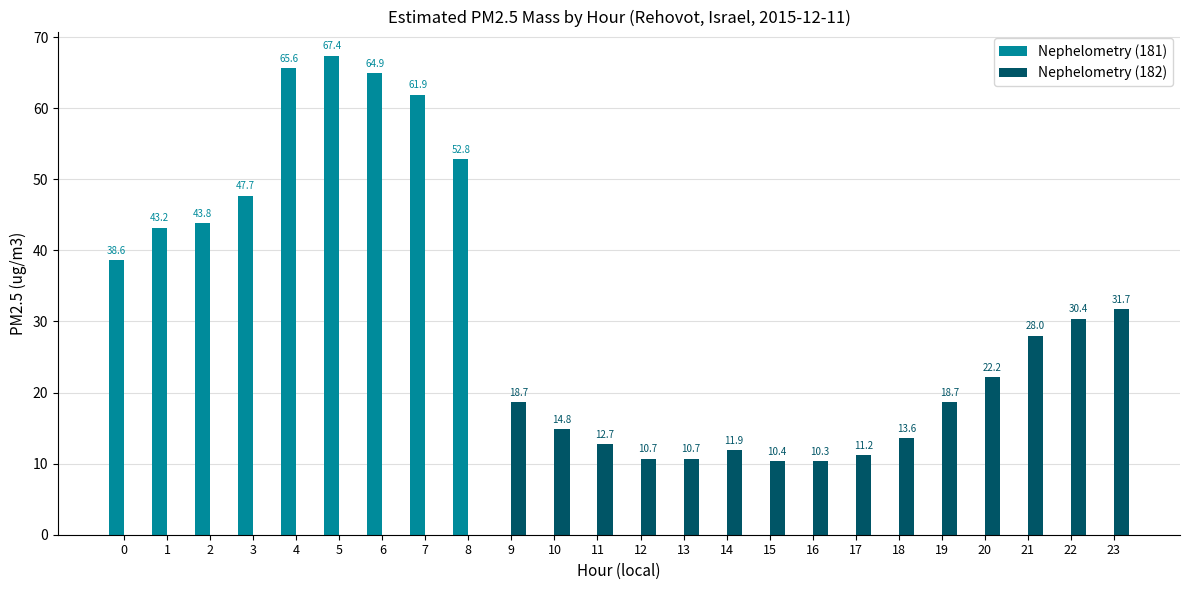

What is the difference between the Nephelometry (182) values at 22 and 18?

16.8